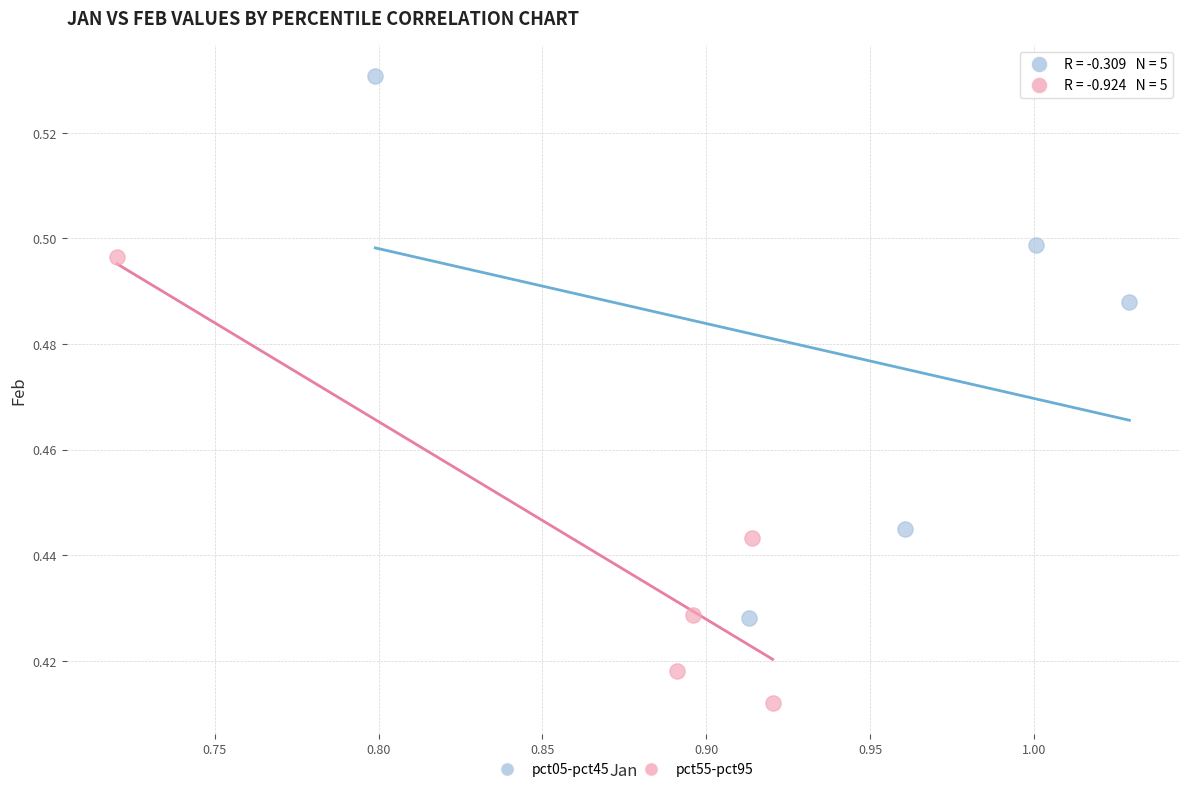

Which series contains the lowest Y value?

pct55-pct95